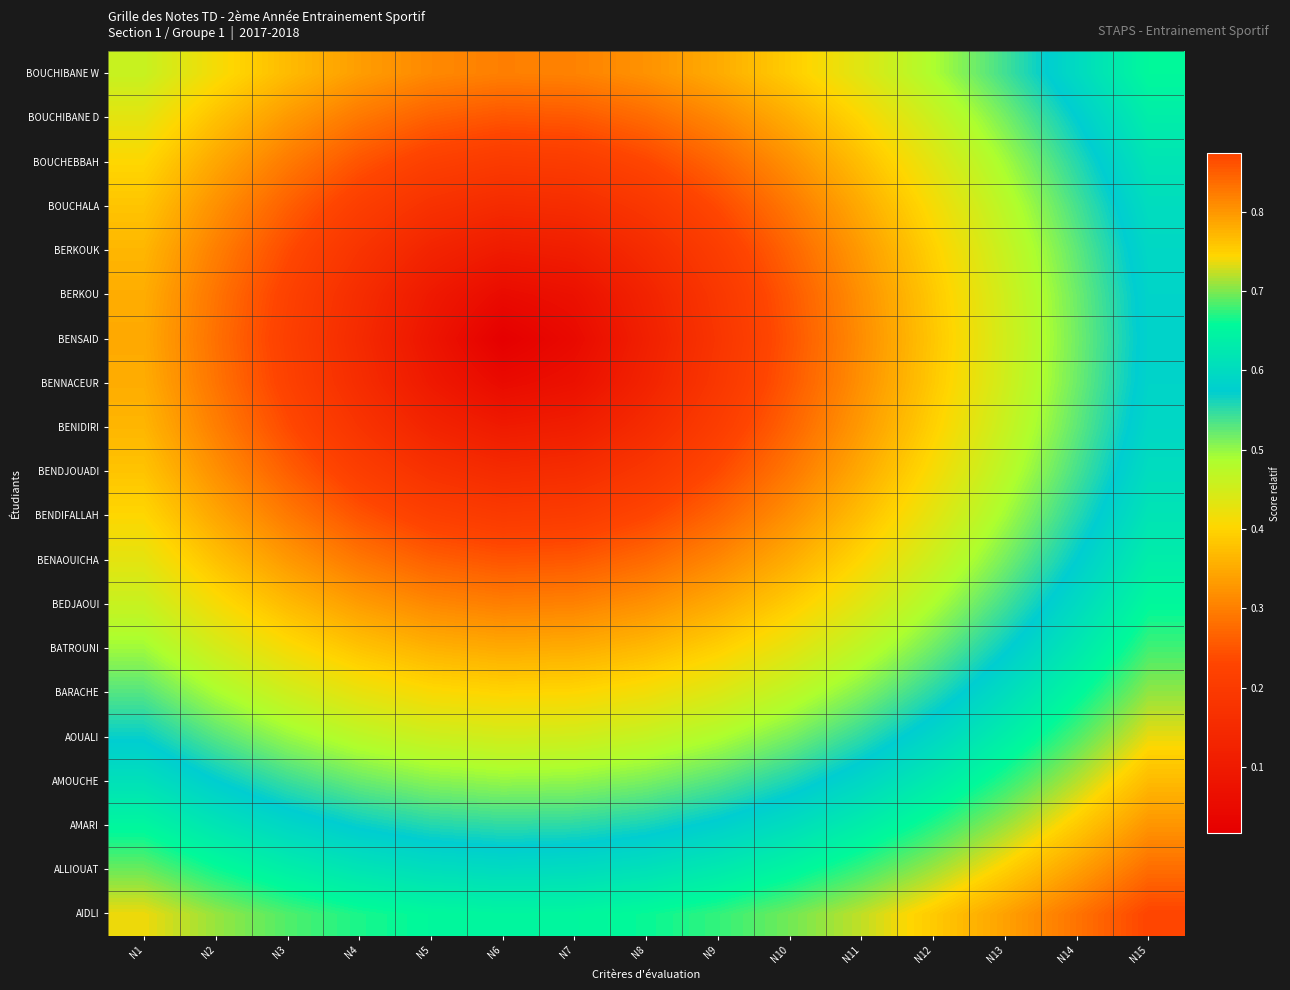

What is the total value across all series at N4?

6.7